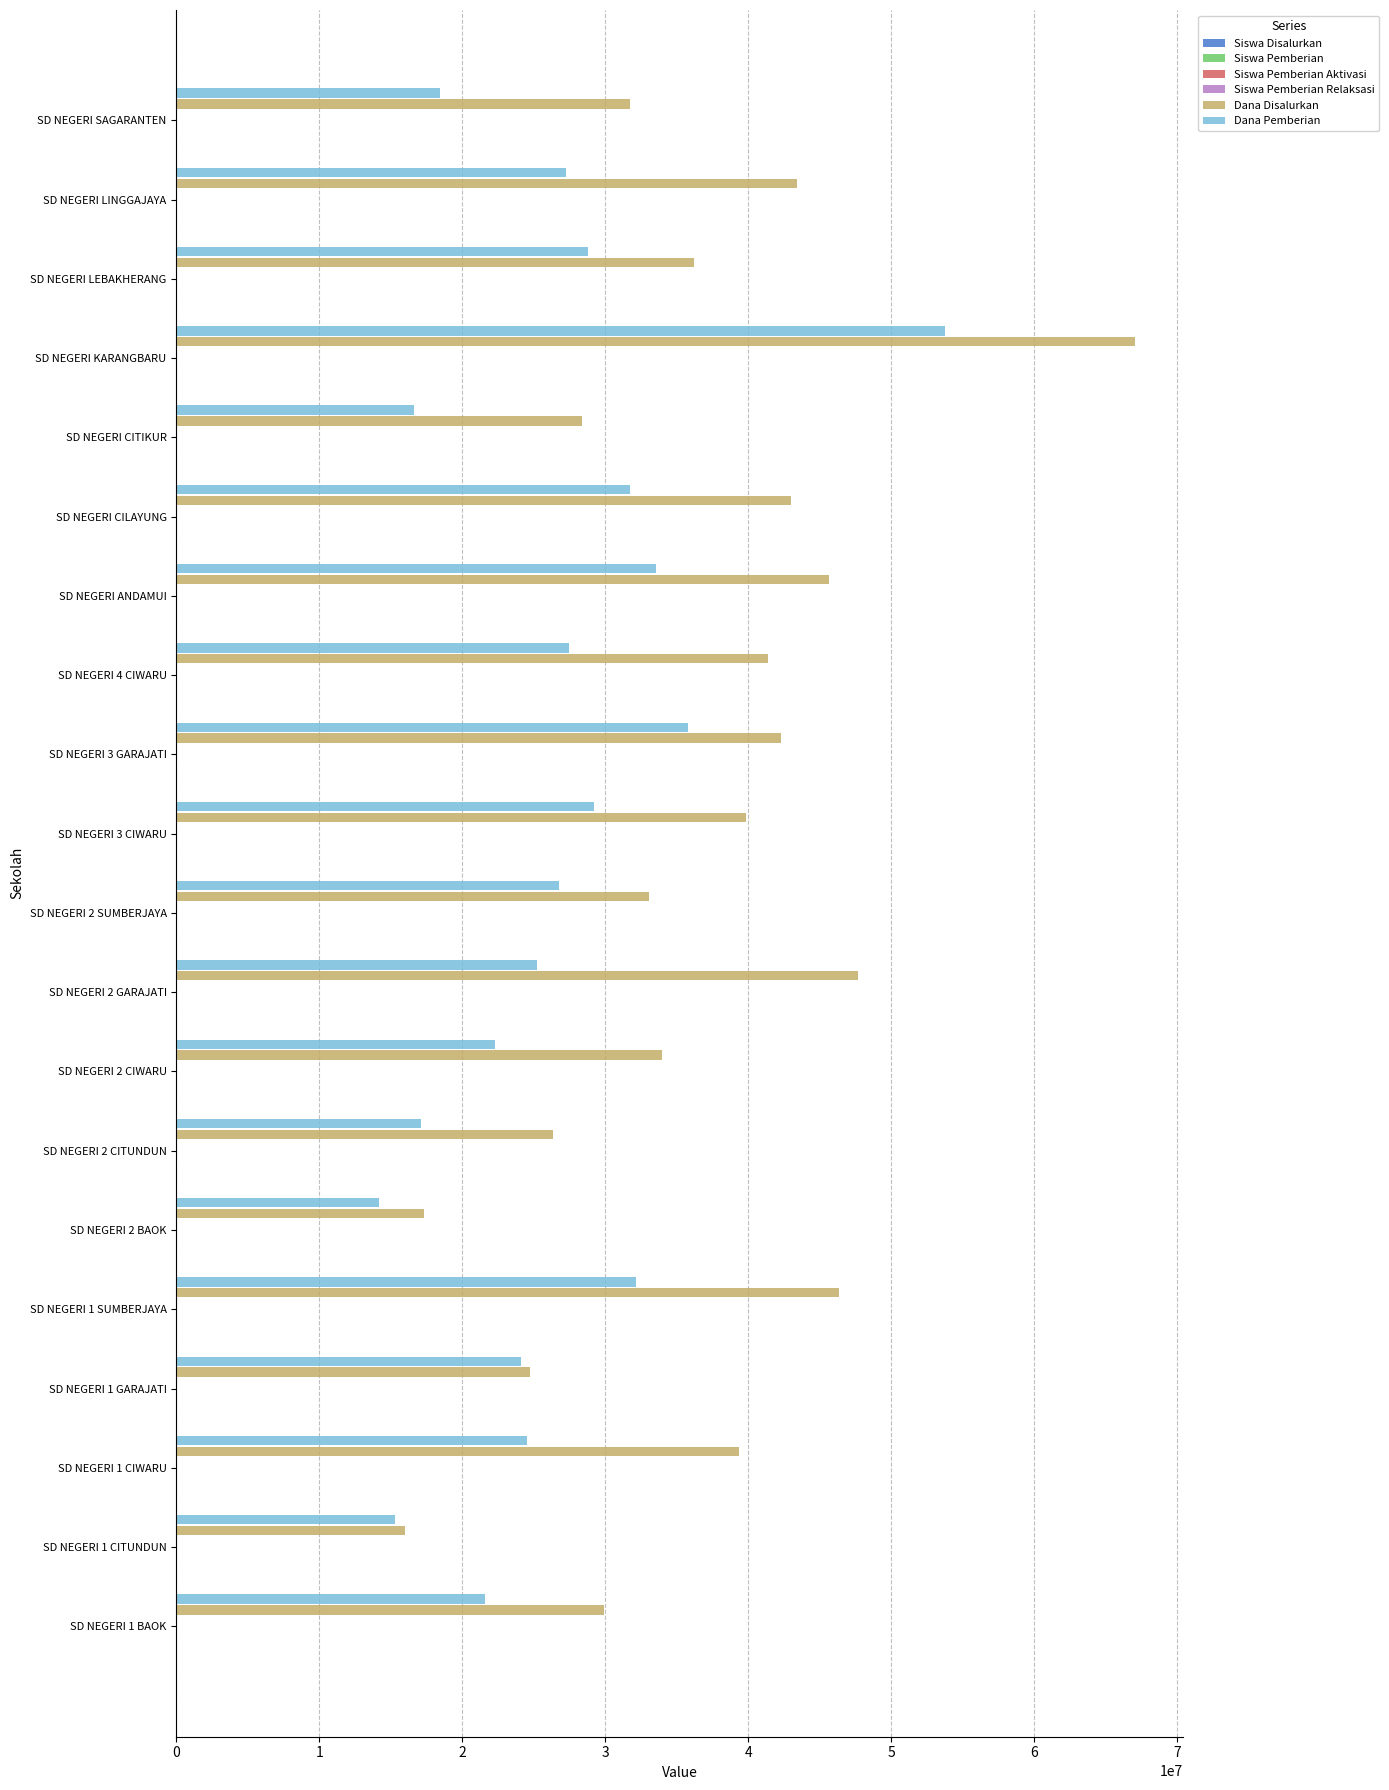

Which series has the largest total across all categories?

Dana Disalurkan